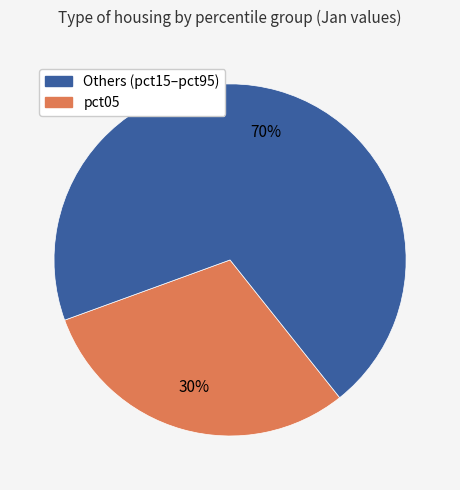

To the nearest percent, what is the average slice percentage?

50%